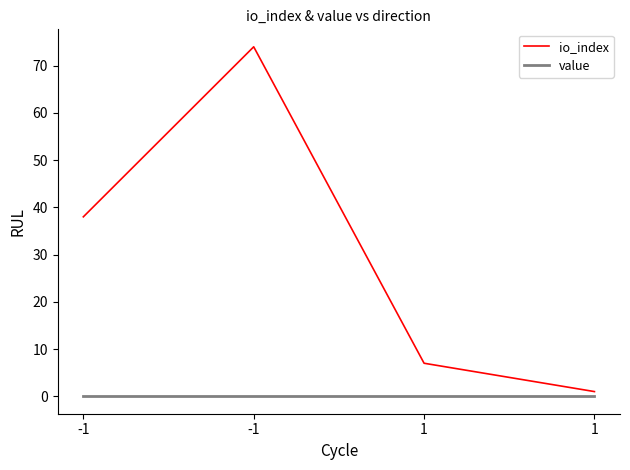

Count the number of data series in this chart.

2